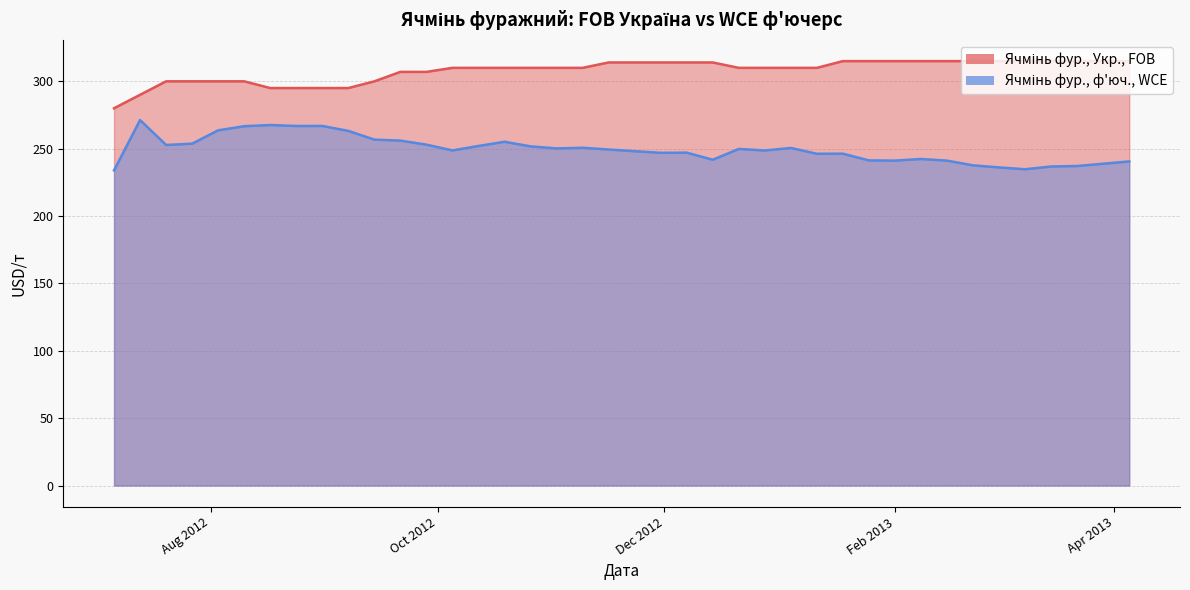

Which category has the highest value across all series?

2013-01-18